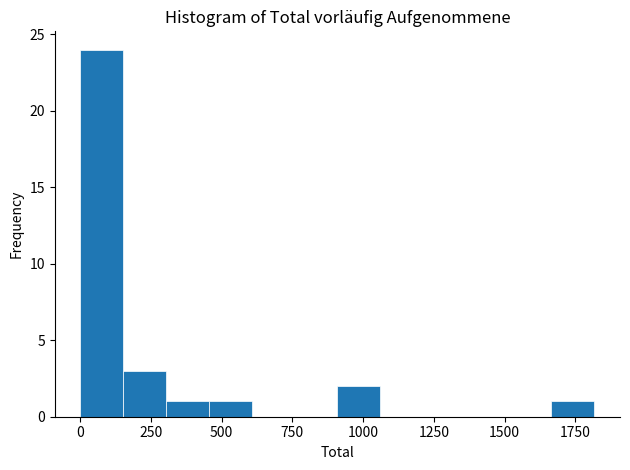

Around what value on the x-axis is the tallest bar? Give the approximate position of its centre, as read against the axis.

100